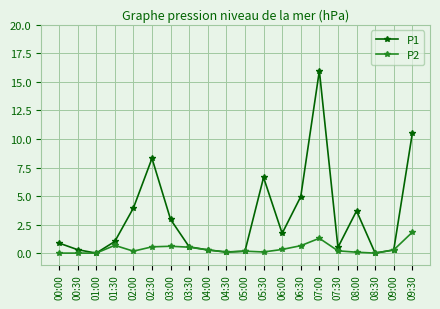

How many data points in P1 are less than 1?

10